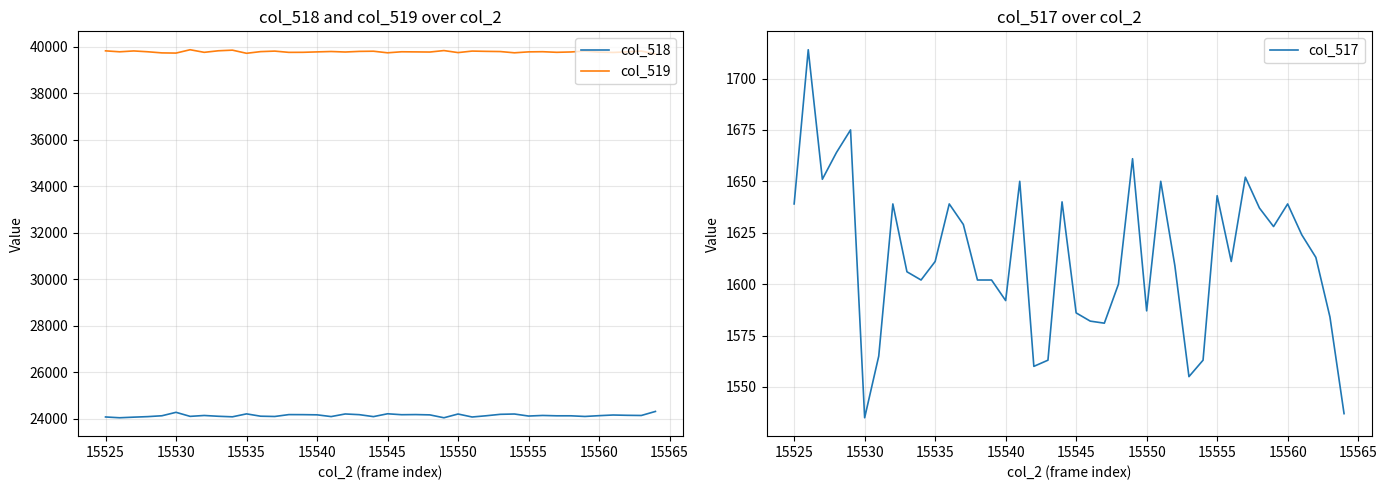

True or false: col_518 has more than 0 points higher than both neighbors.

True